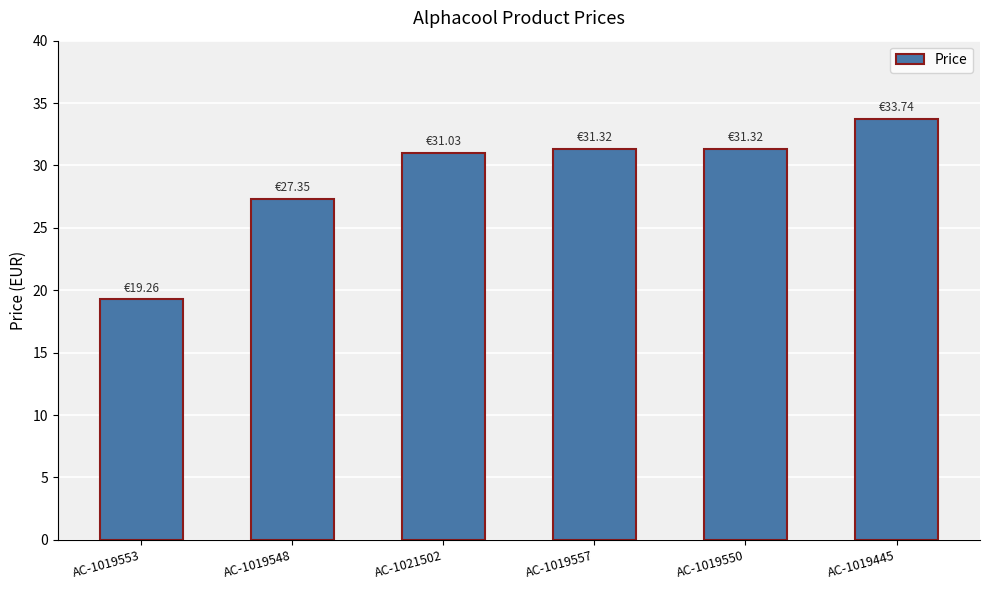

What is the difference between the second highest and minimum values?

12.1